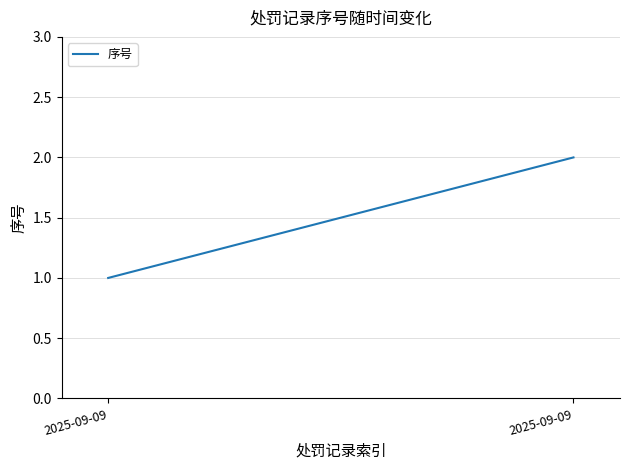

The value at 2025-09-09 is 3. True or false?

False